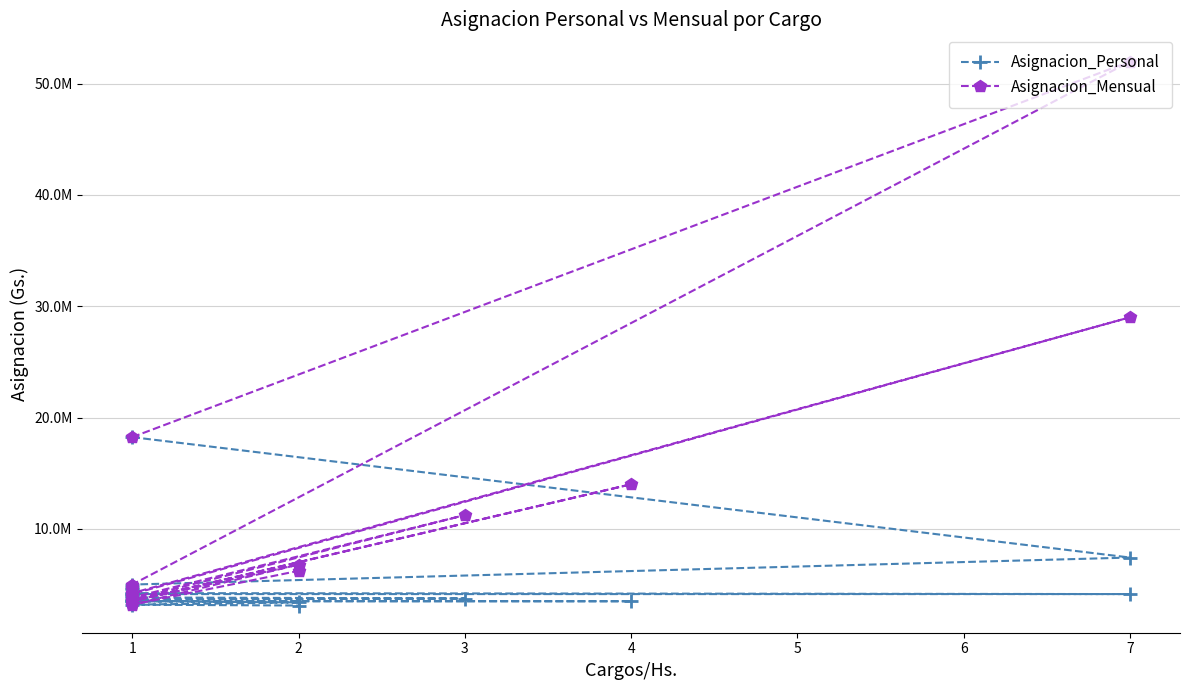

What is the difference between the second highest and second lowest values in the Asignacion_Mensual series?

25508000